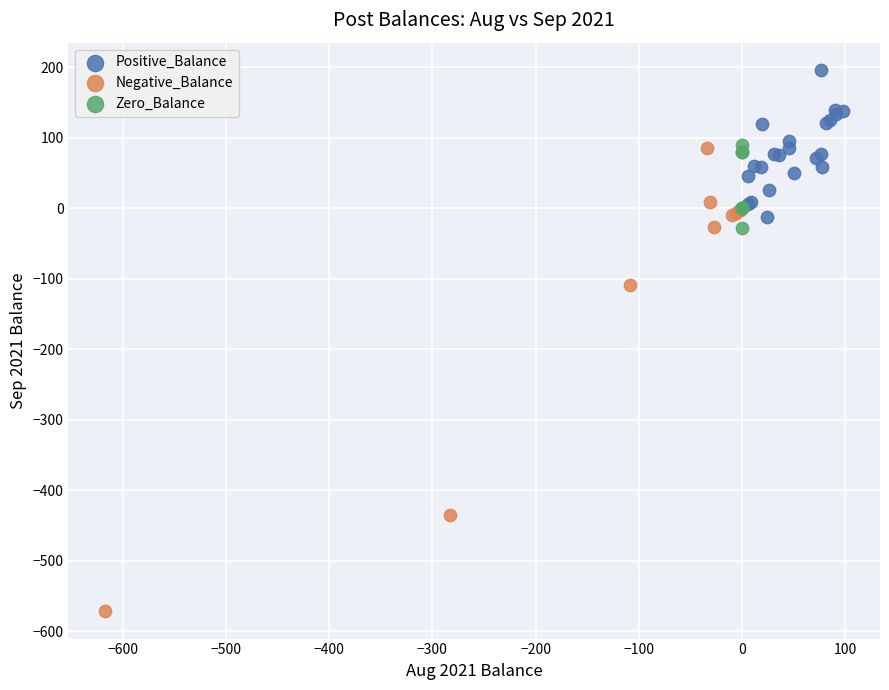

Which series contains the highest Y value?

Positive_Balance